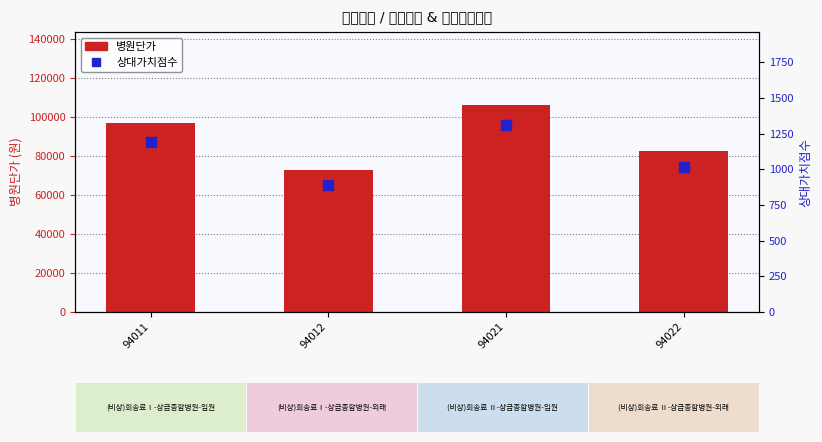

What is the total value across all series at 94022?

83465.4